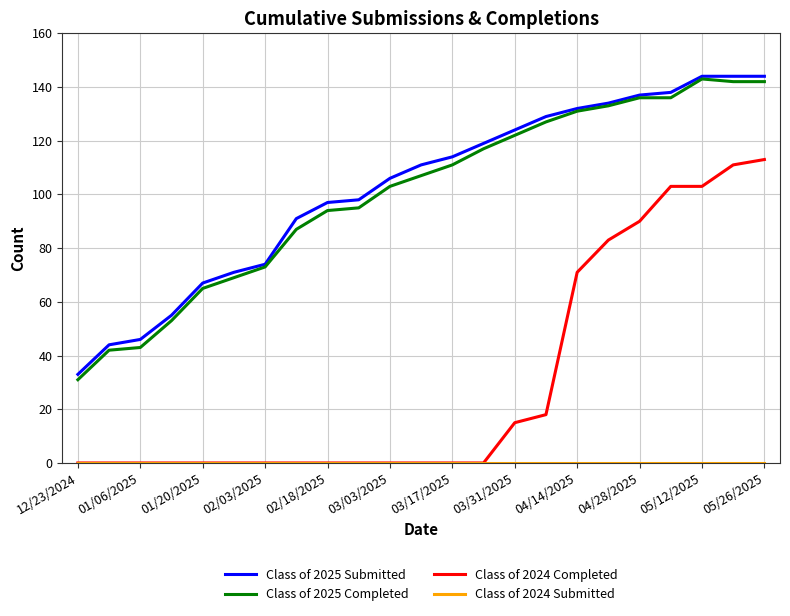

True or false: Class of 2024 Completed and Class of 2025 Completed intersect in this chart.

False